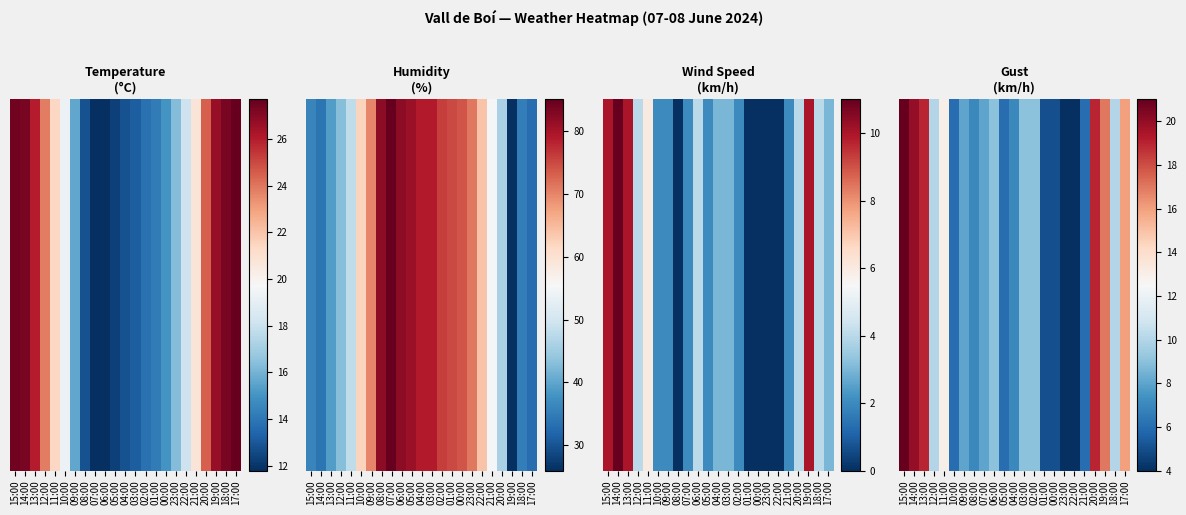

At which category does the chart reach its peak across all series?

15:00